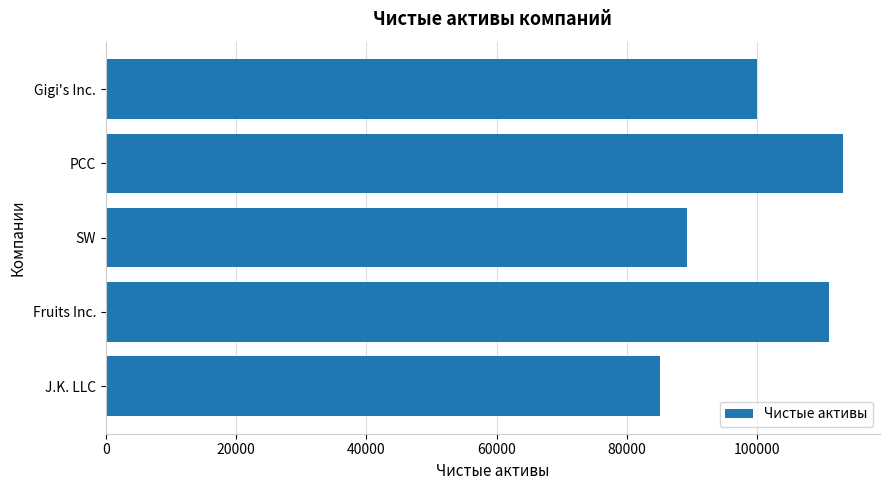

What is the maximum value shown in the chart?

113212